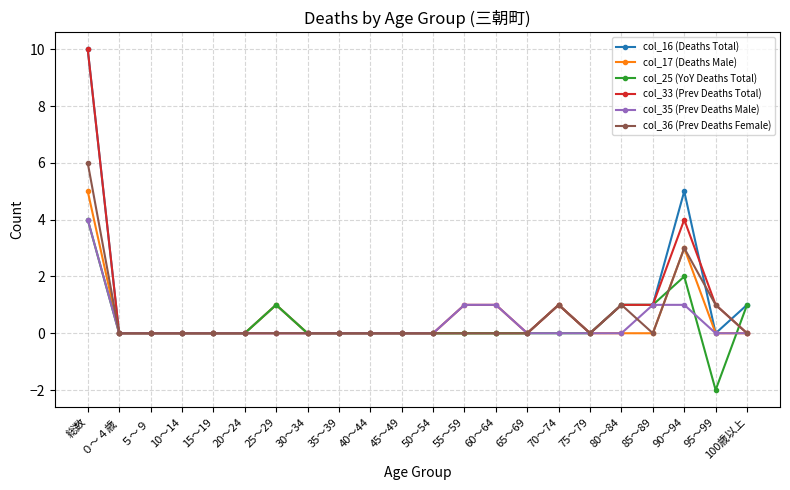

Is it true that col_25 (YoY Deaths Total) equals 4 at 90～94?

False